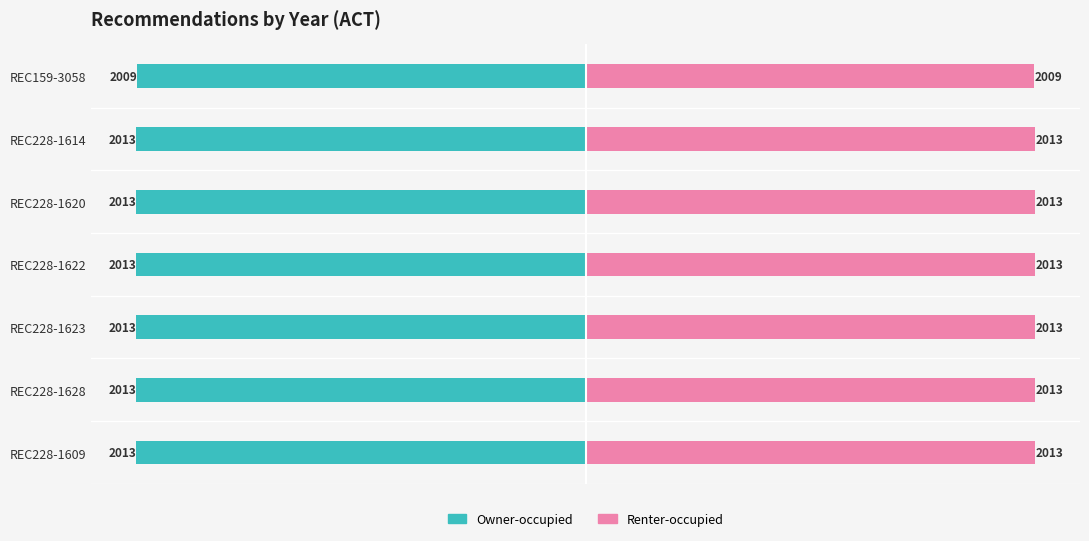

The Renter-occupied series shows 2009 at REC159-3058. True or false?

True